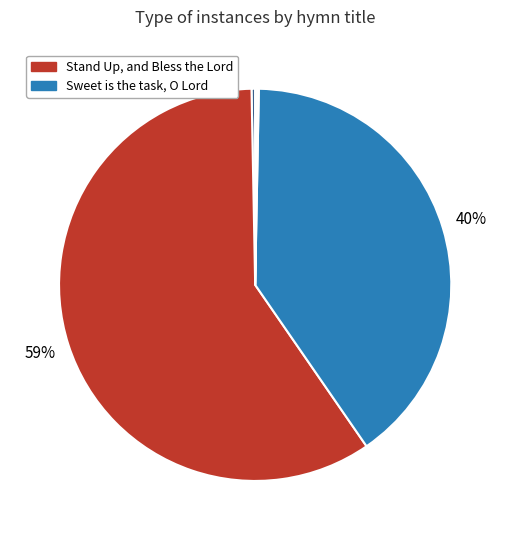

To the nearest percent, what is the average slice percentage?

20%